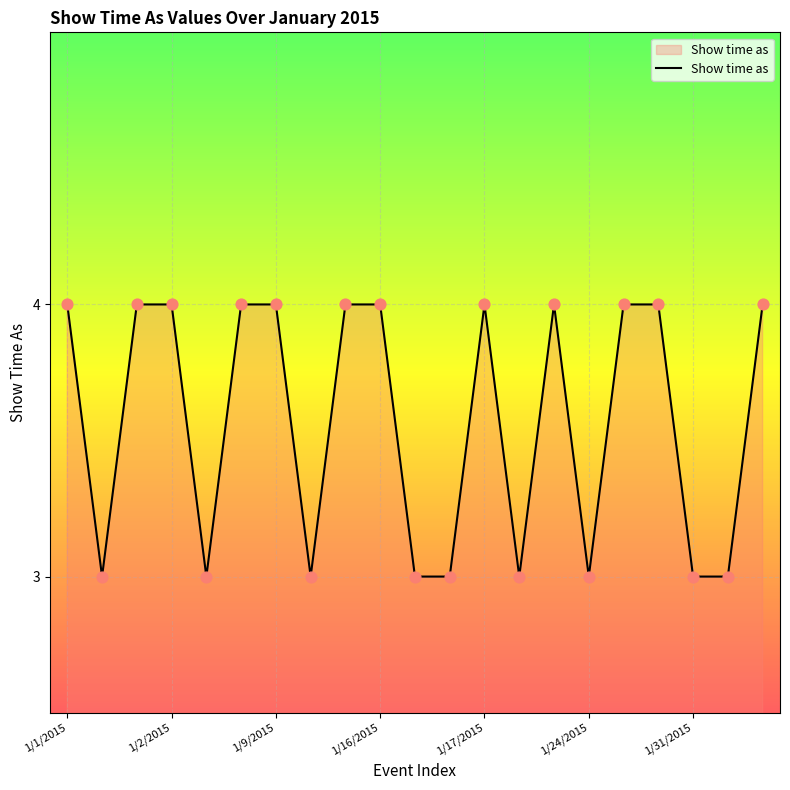

What is the maximum value shown in the chart?

4